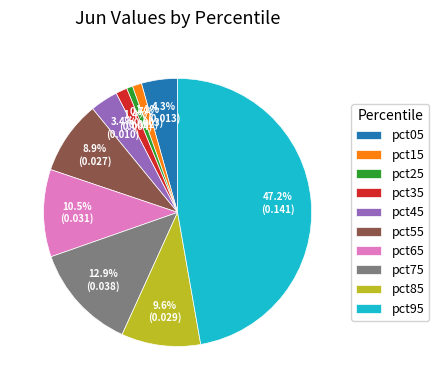

Between pct25 and pct45, which is larger?

pct45